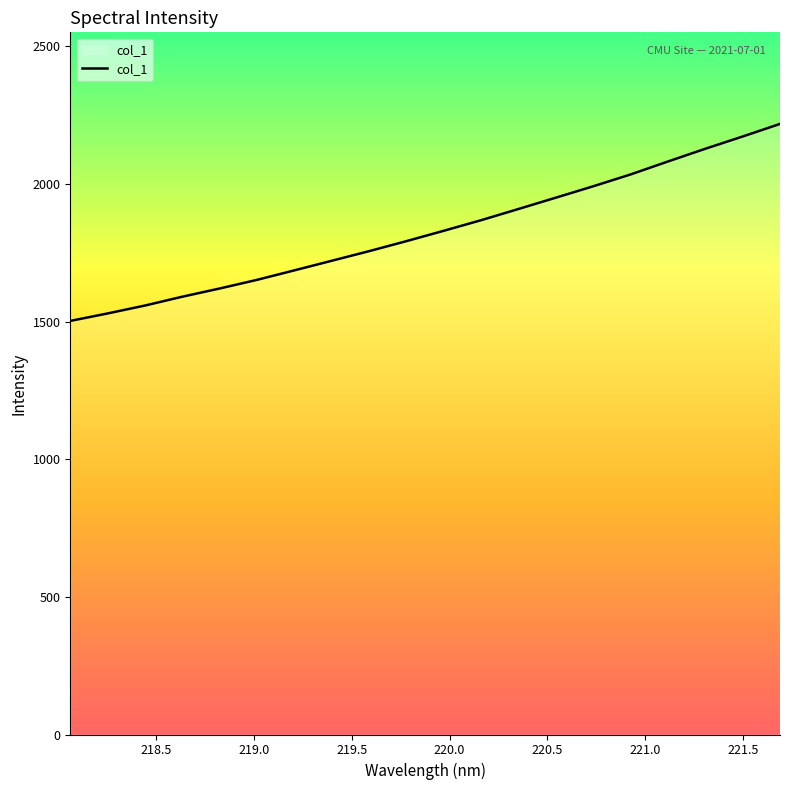

What is the difference between the maximum and second lowest values?

688.6